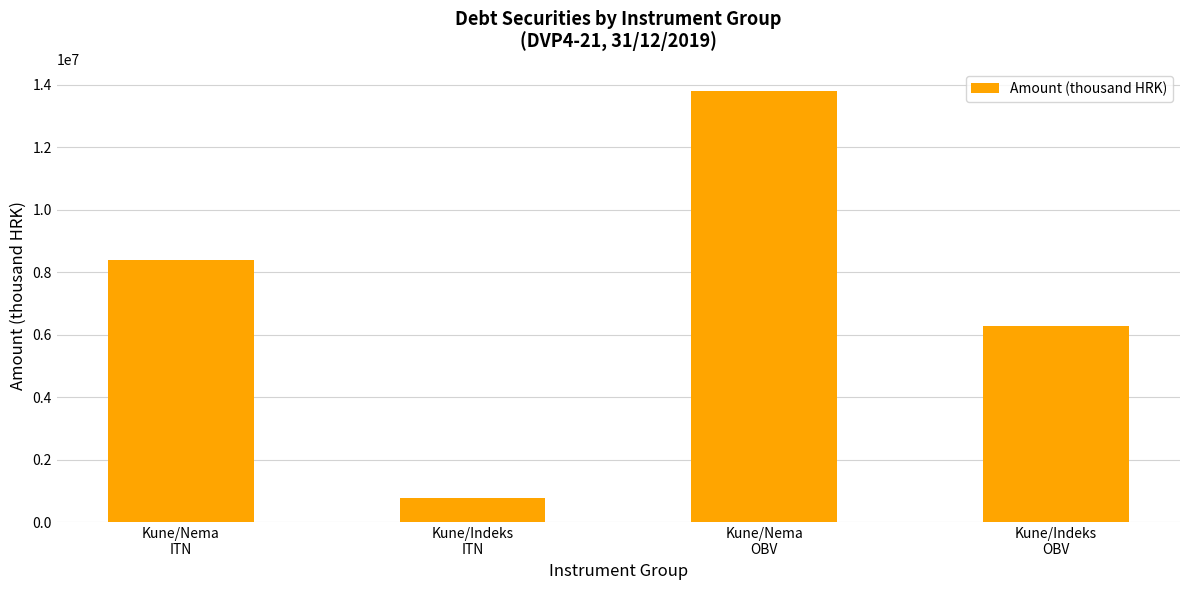

Are the bars horizontal?

No